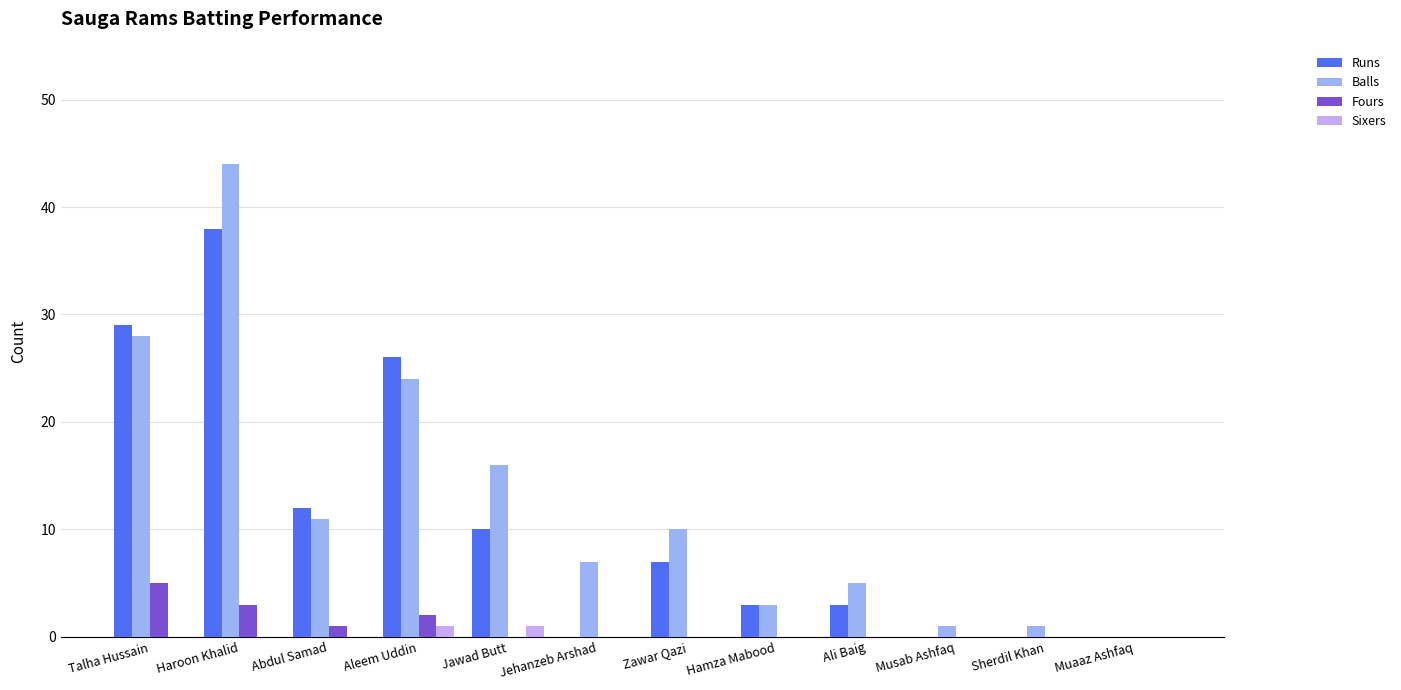

Reading right to left, what are all the values shown in this chart?

Runs: 0	0	0	3	3	7	0	10	26	12	38	29
Balls: 0	1	1	5	3	10	7	16	24	11	44	28
Fours: 0	0	0	0	0	0	0	0	2	1	3	5
Sixers: 0	0	0	0	0	0	0	1	1	0	0	0